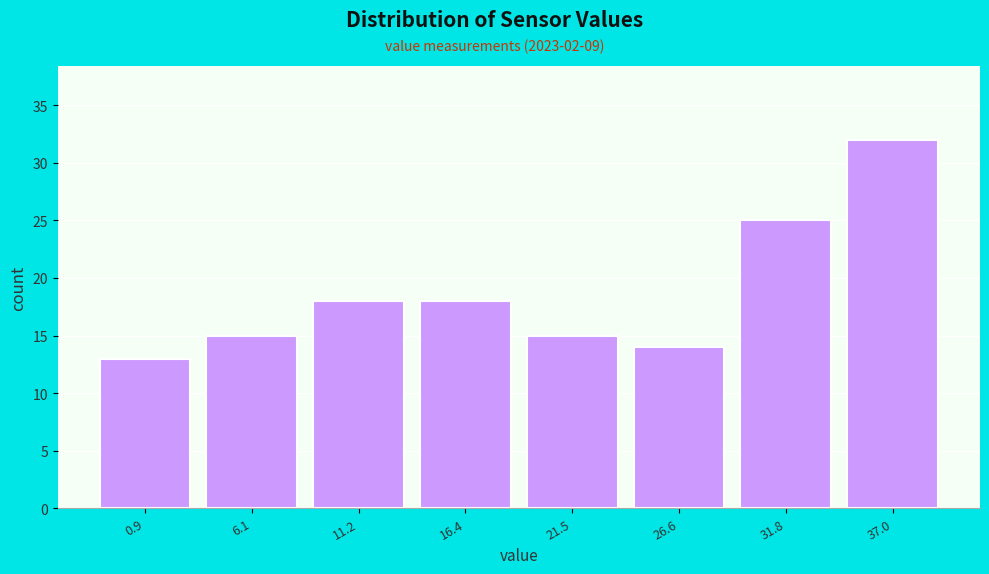

Reading left to right, extract all data points from this chart.

13	15	18	18	15	14	25	32